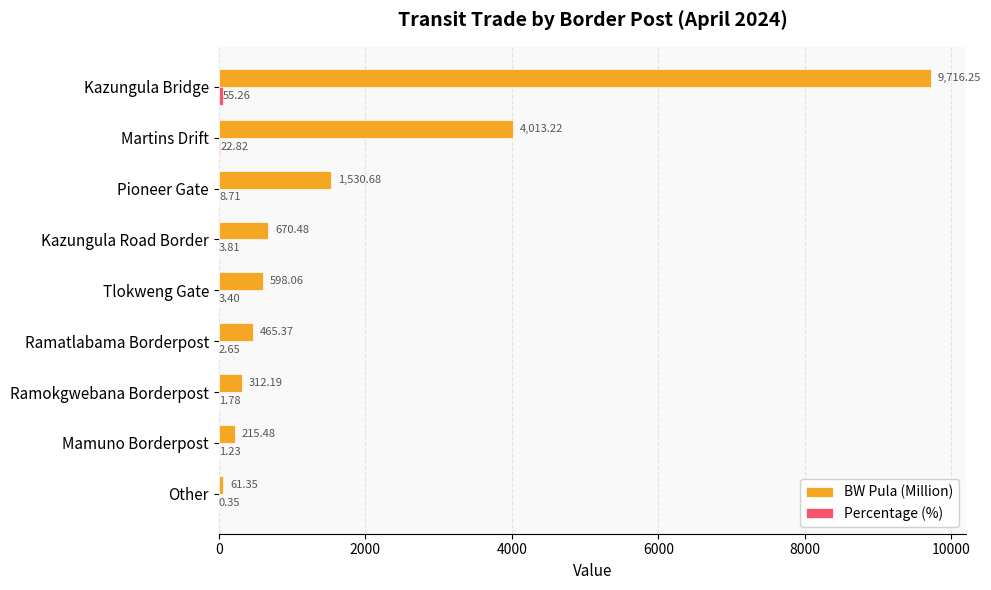

Which series has the largest range (max minus min)?

BW Pula (Million)